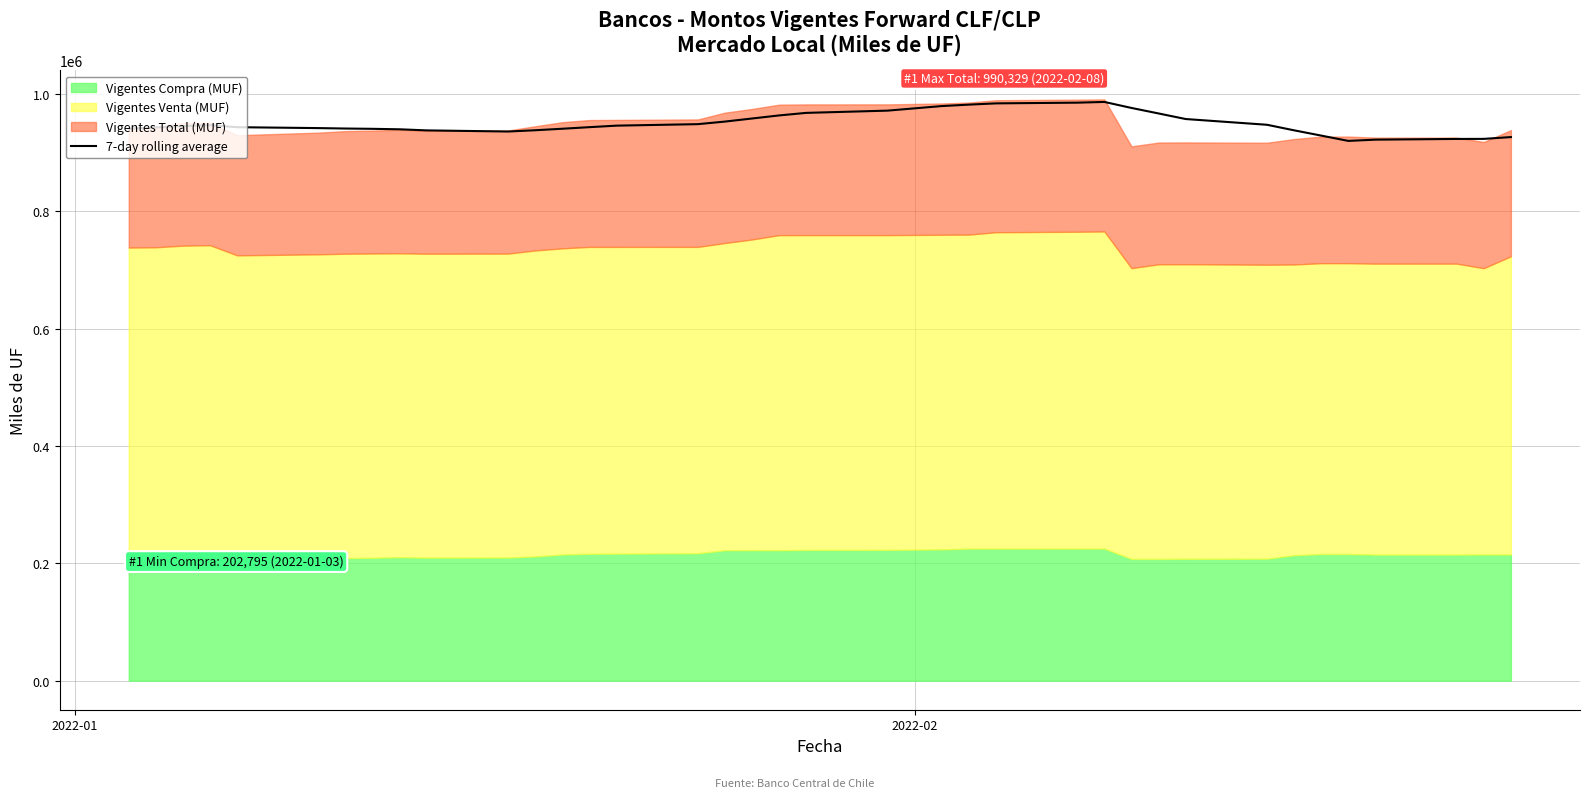

How many data points does each series have?

38